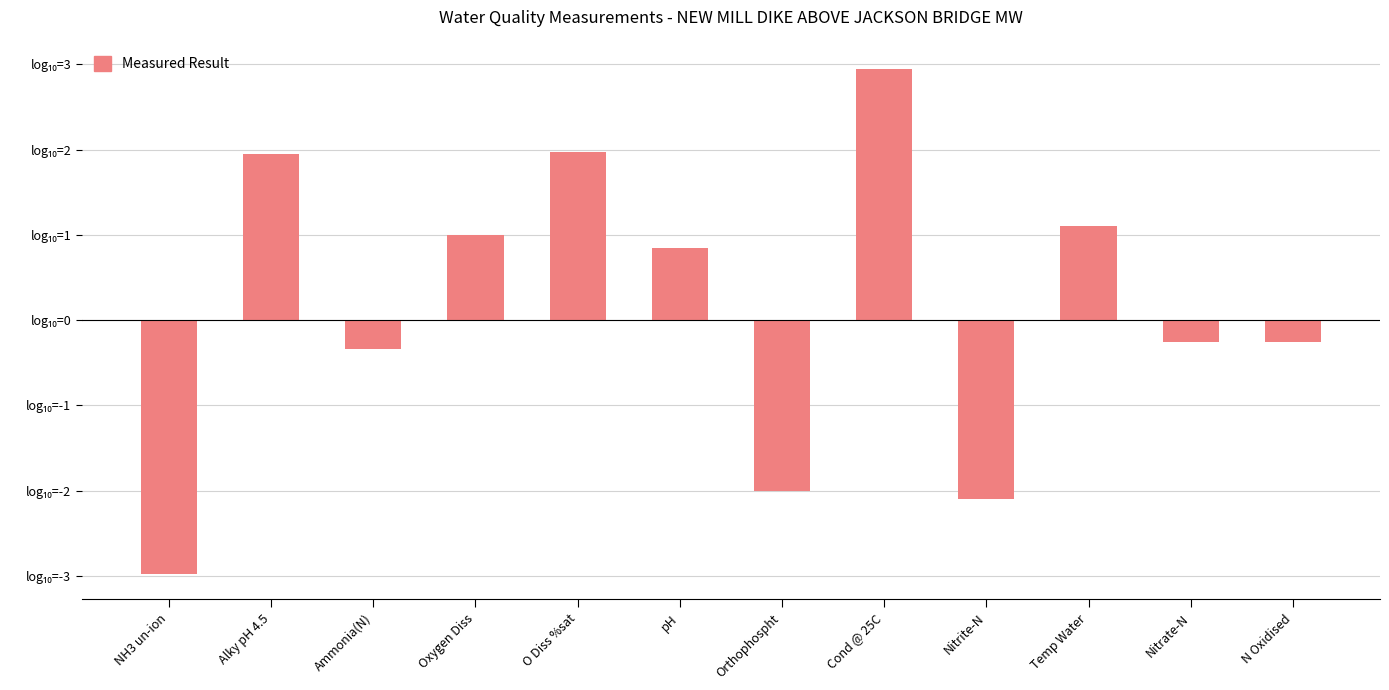

At which label does the data first exceed 0?

Alky pH 4.5